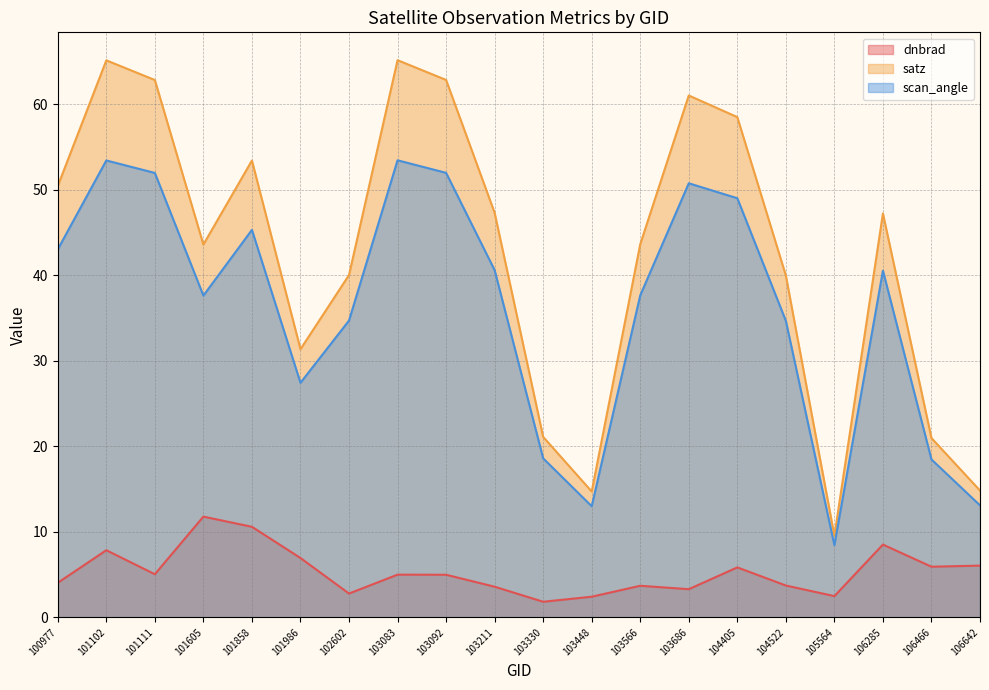

In satz, how many points are higher than both neighbors (excluding endpoints)?

5